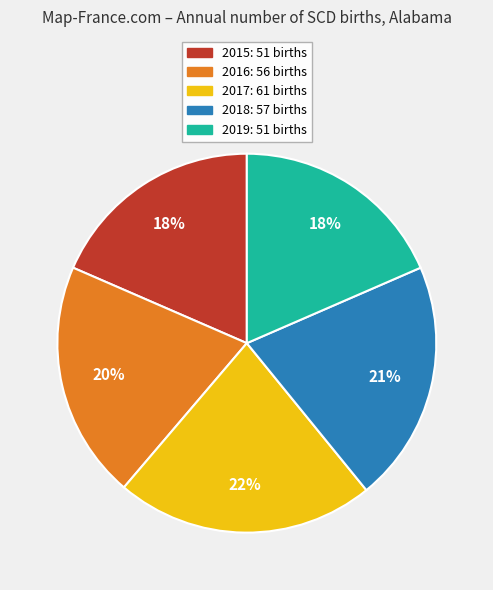

Do 2015: 51 births and 2018: 57 births together represent more than half of the pie?

No